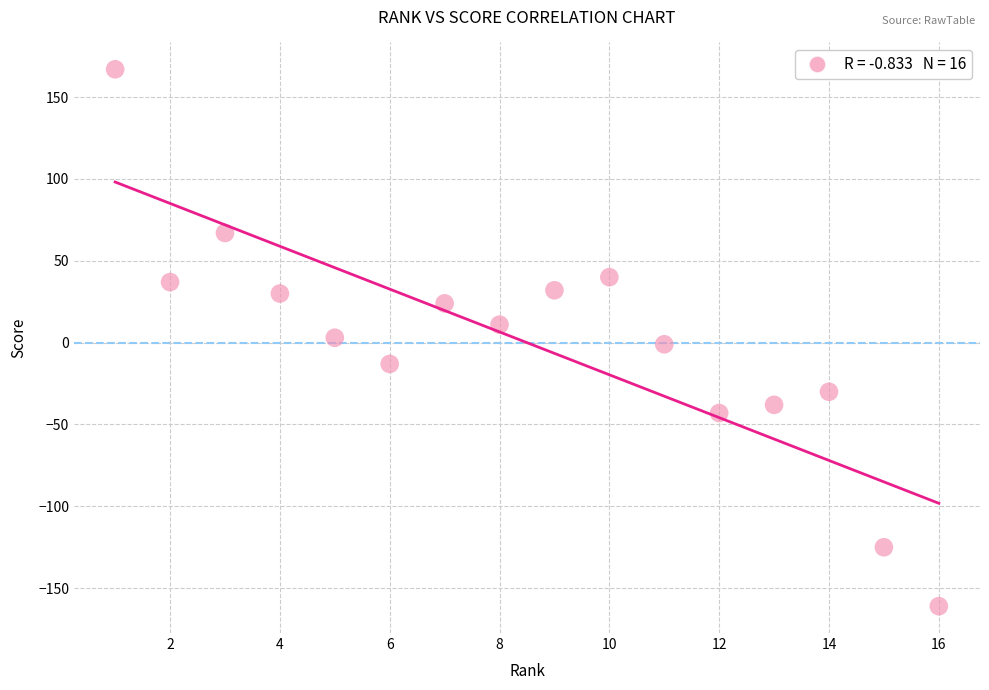

What is the range of X values (max minus min)?

15